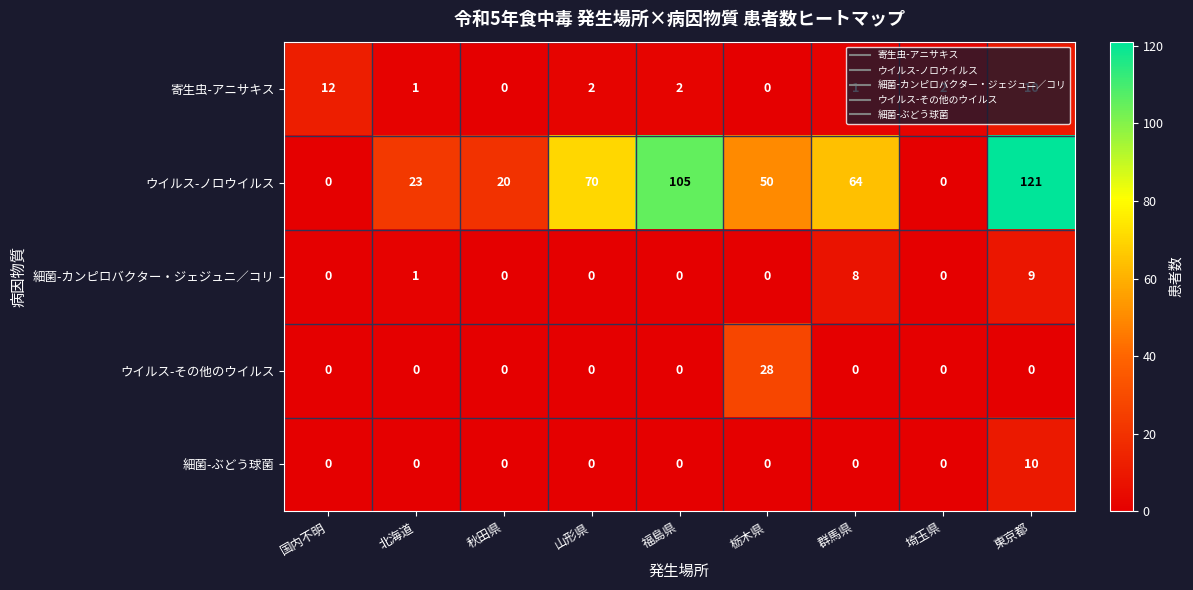

What is the total value across all series at 栃木県?

78